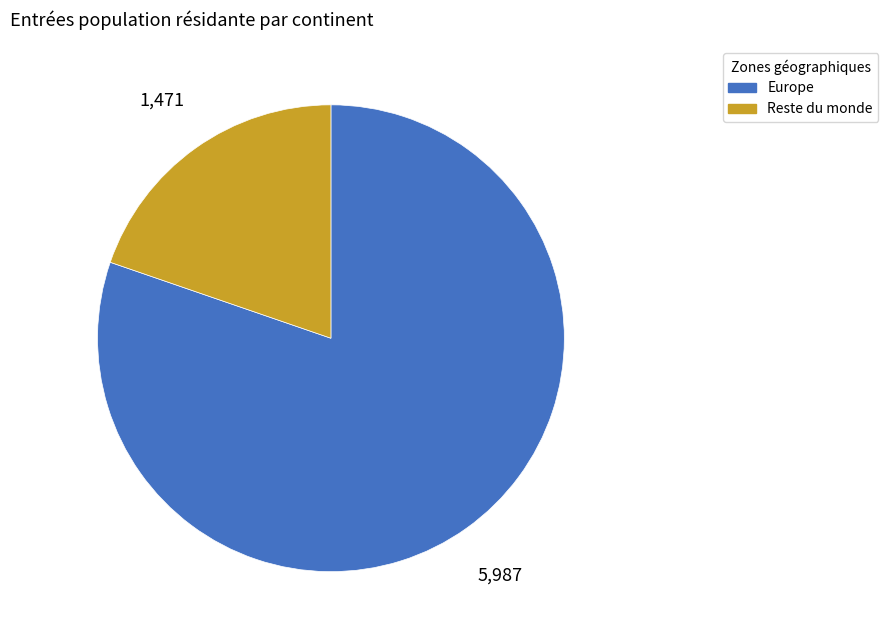

Is Europe the majority of the pie?

Yes